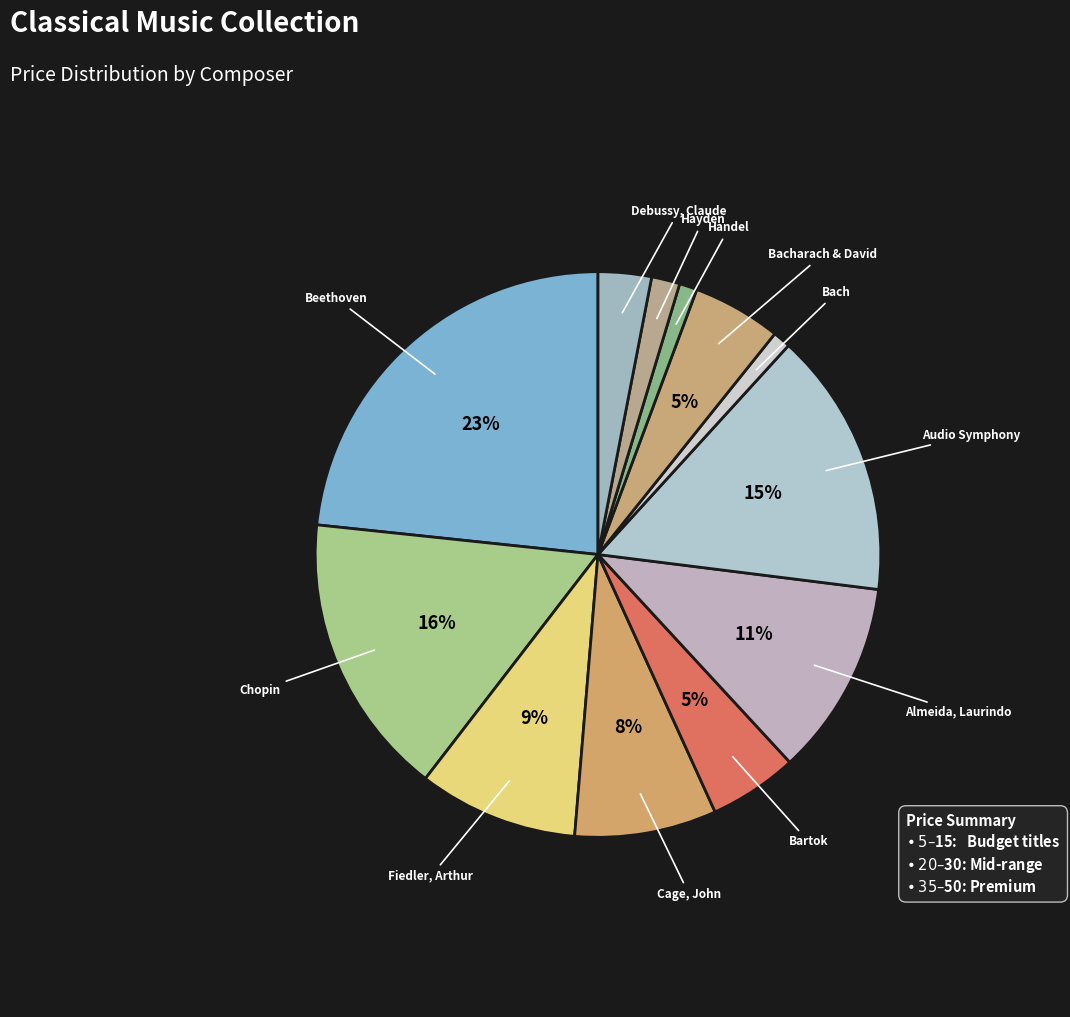

Count the number of slices in the pie.

12